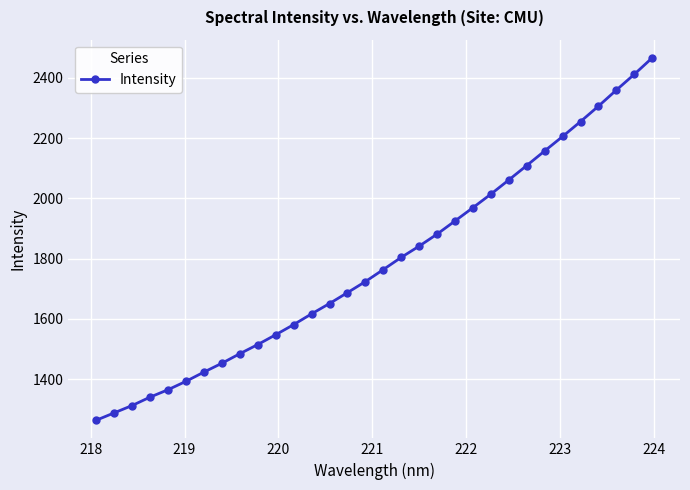

True or false: there are more than 2 points higher than both neighbors.

False